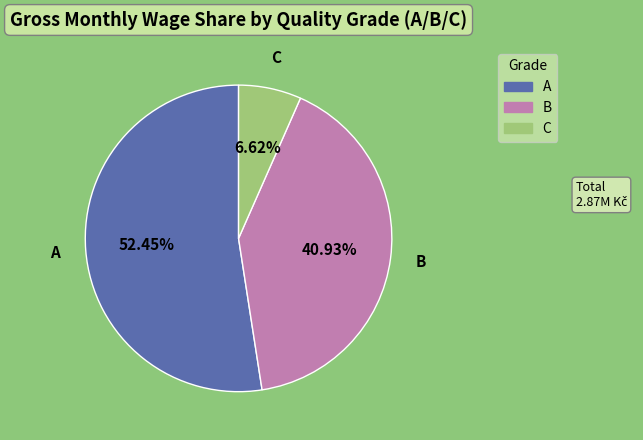

Is the sum of A and B greater than half?

Yes